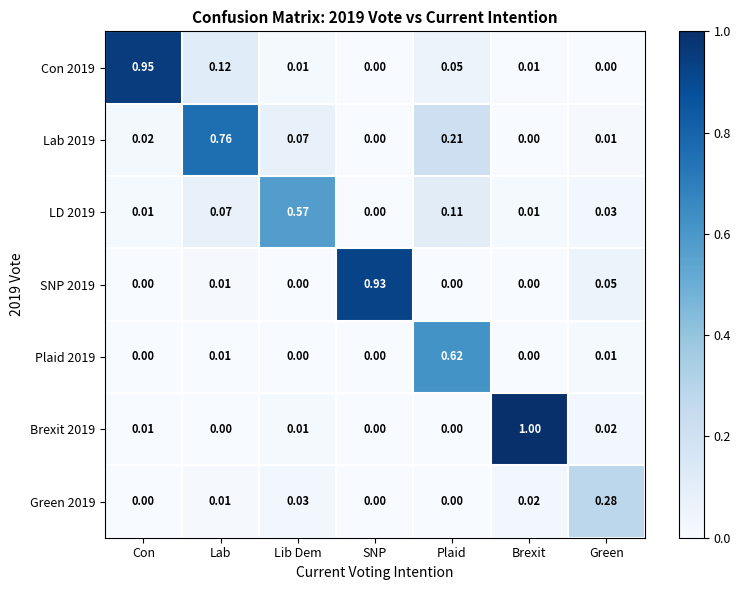

Is the value of Plaid 2019 at Con greater than the value of SNP 2019 at Lab?

No